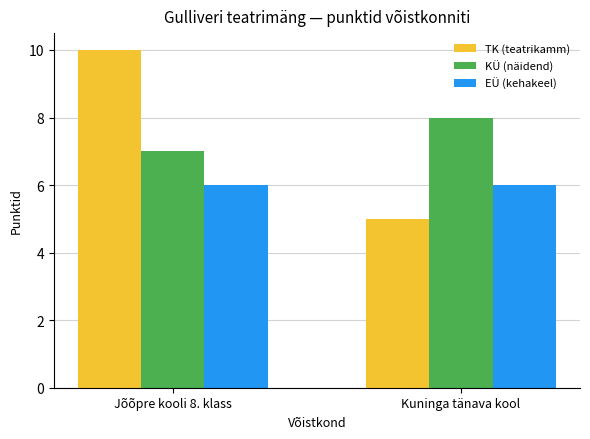

What is the spread (max minus min) of values at Kuninga tänava kool?

3